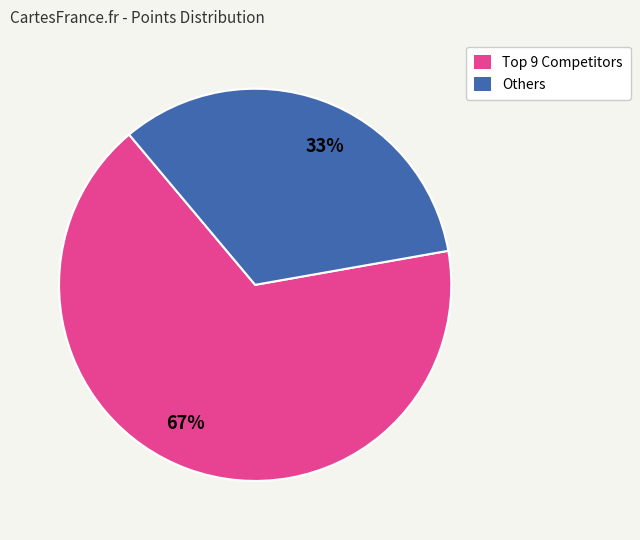

Do 33% and 67% together represent more than half of the pie?

Yes